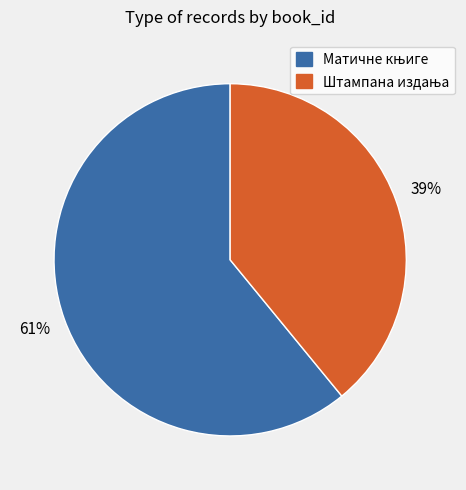

Is there any slice that represents more than half of the pie?

Yes